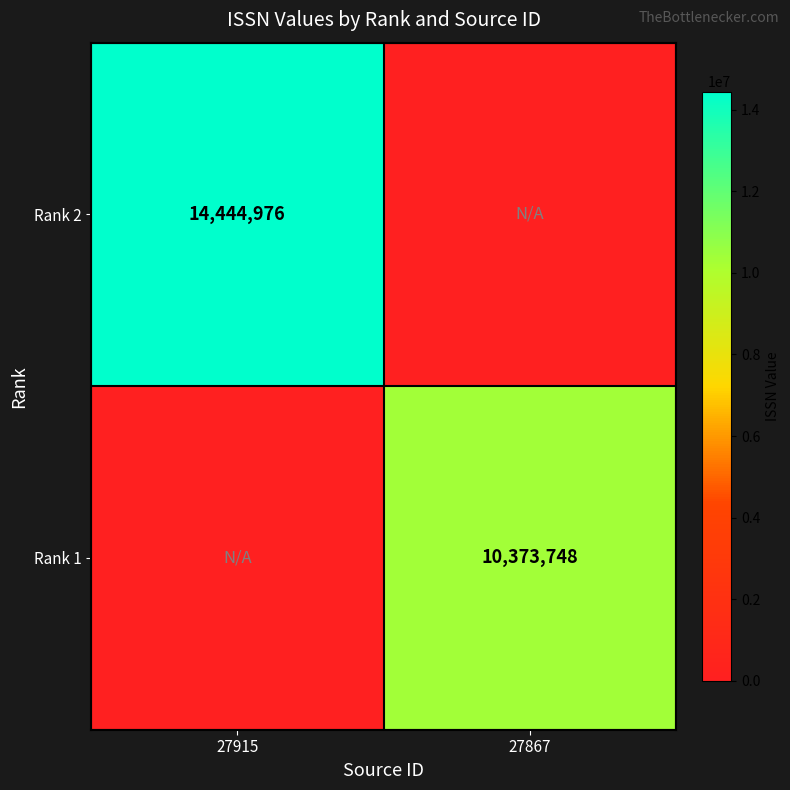

True or false: Rank 2 has a value of 25286425 at 27915.

False